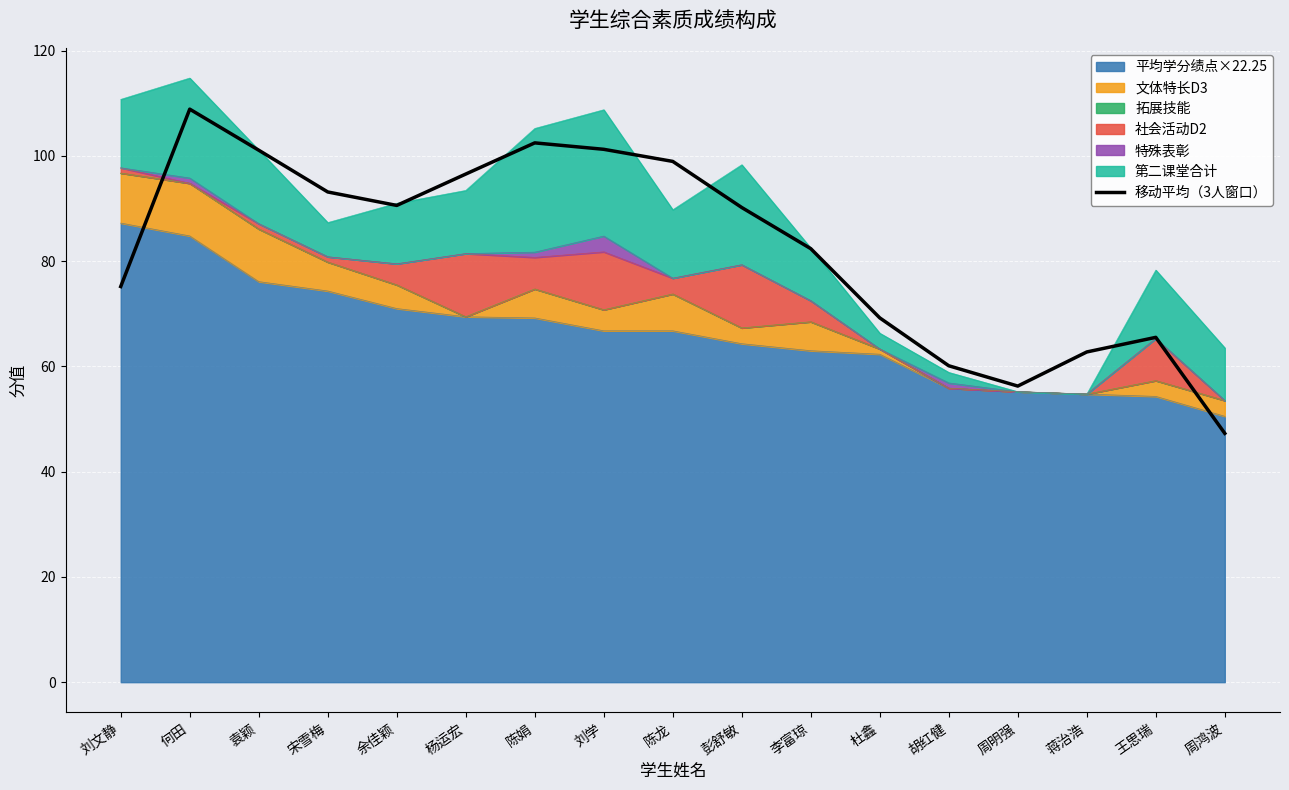

What is the value of the 14th point from the left?

56.3